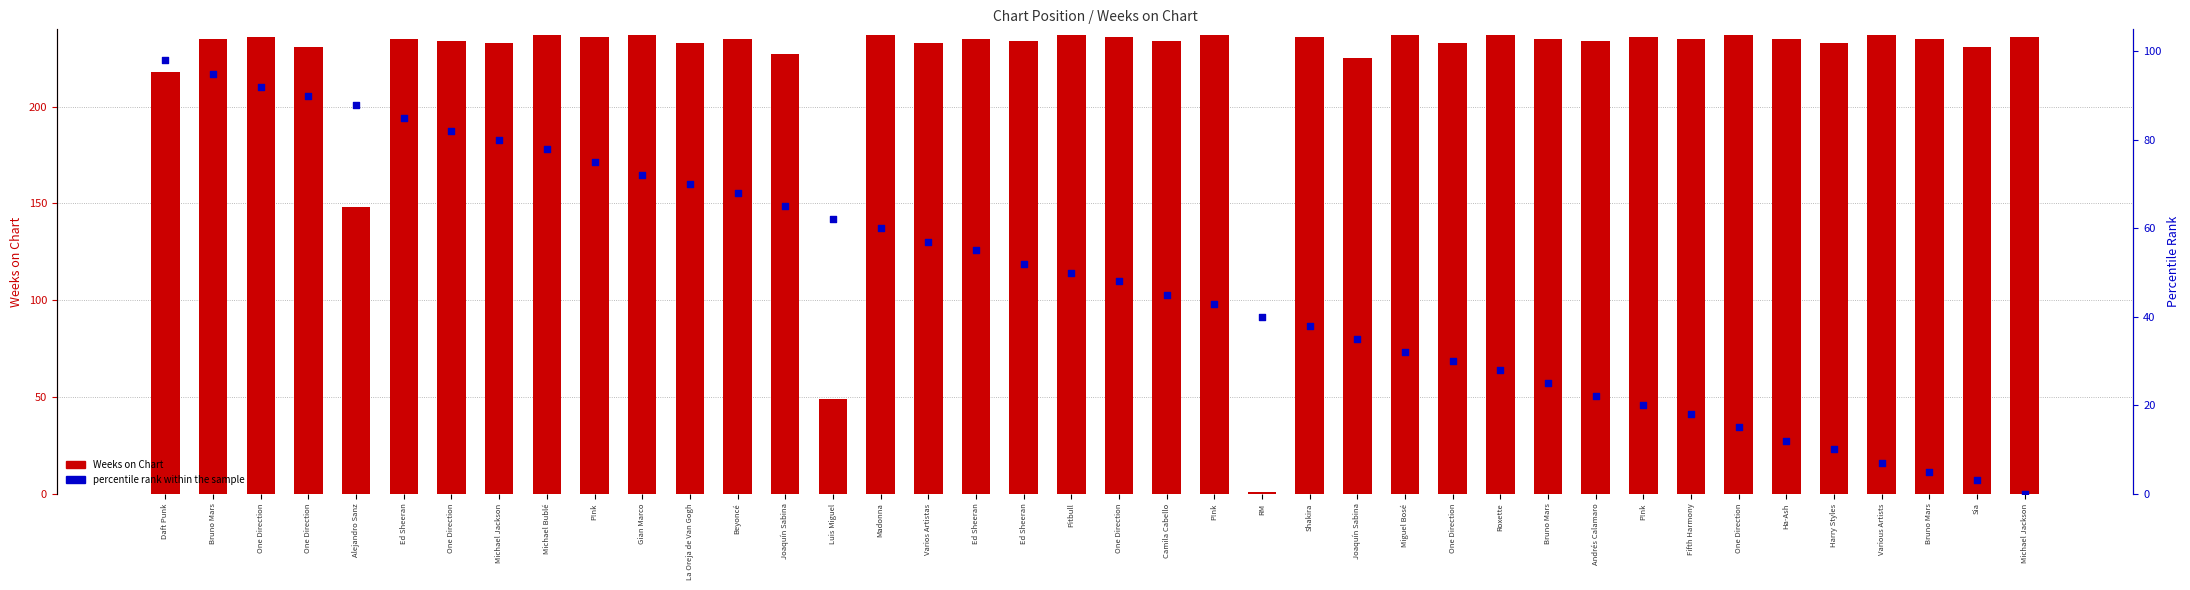

Which series has the largest total across all categories?

Weeks on Chart